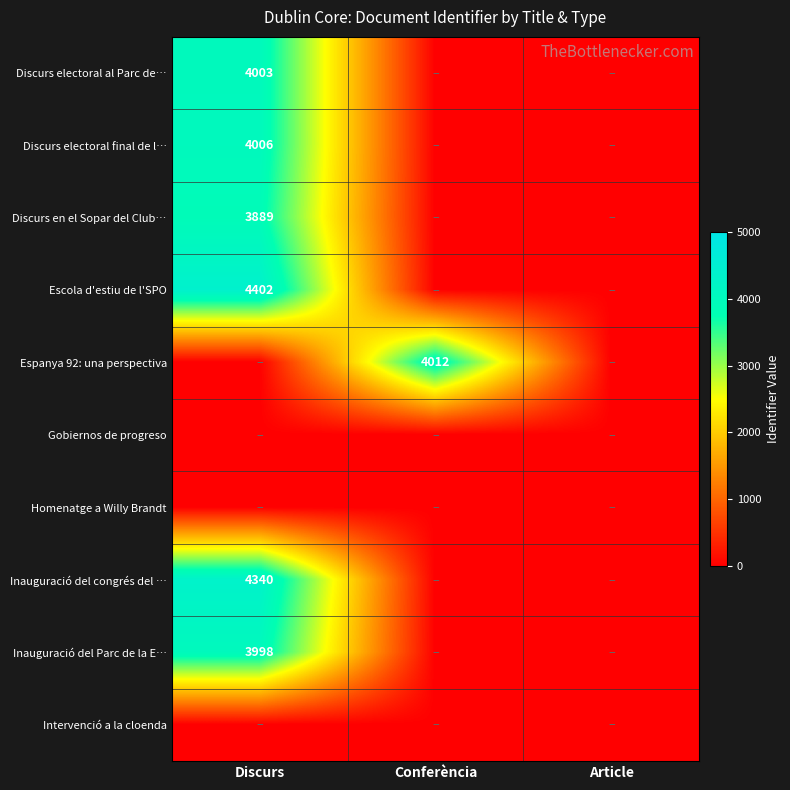

The Espanya 92: una perspectiva series shows 4012 at Conferència. True or false?

True